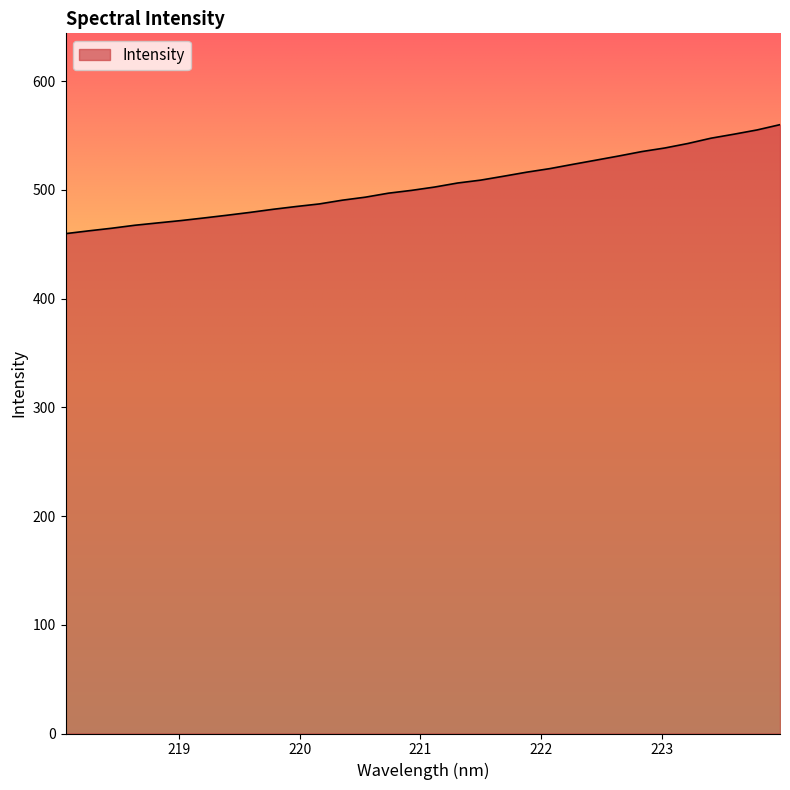

What is the greatest value displayed?

560.0